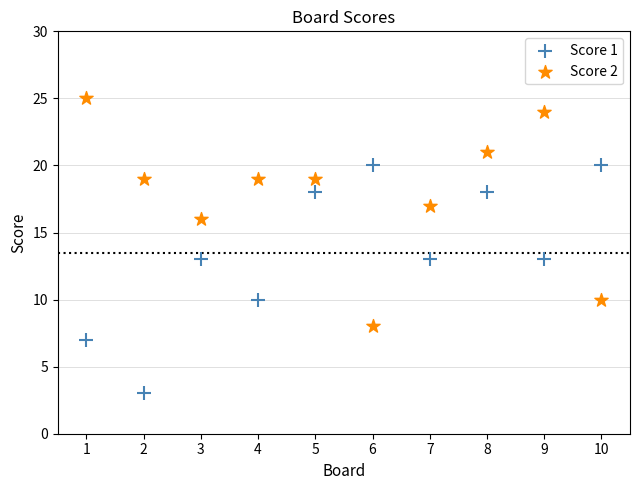

Which series reaches the maximum Y coordinate?

Score 2